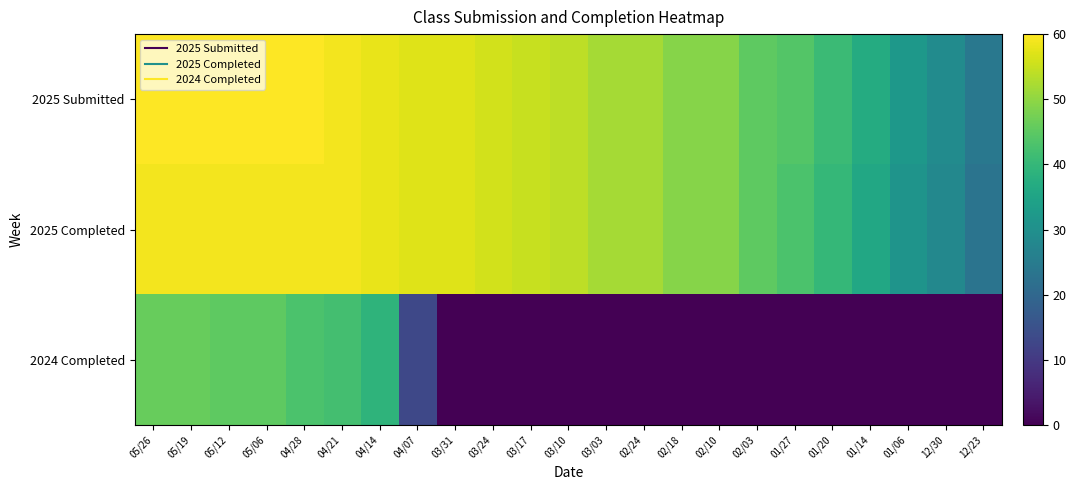

Count the number of data series in this chart.

3